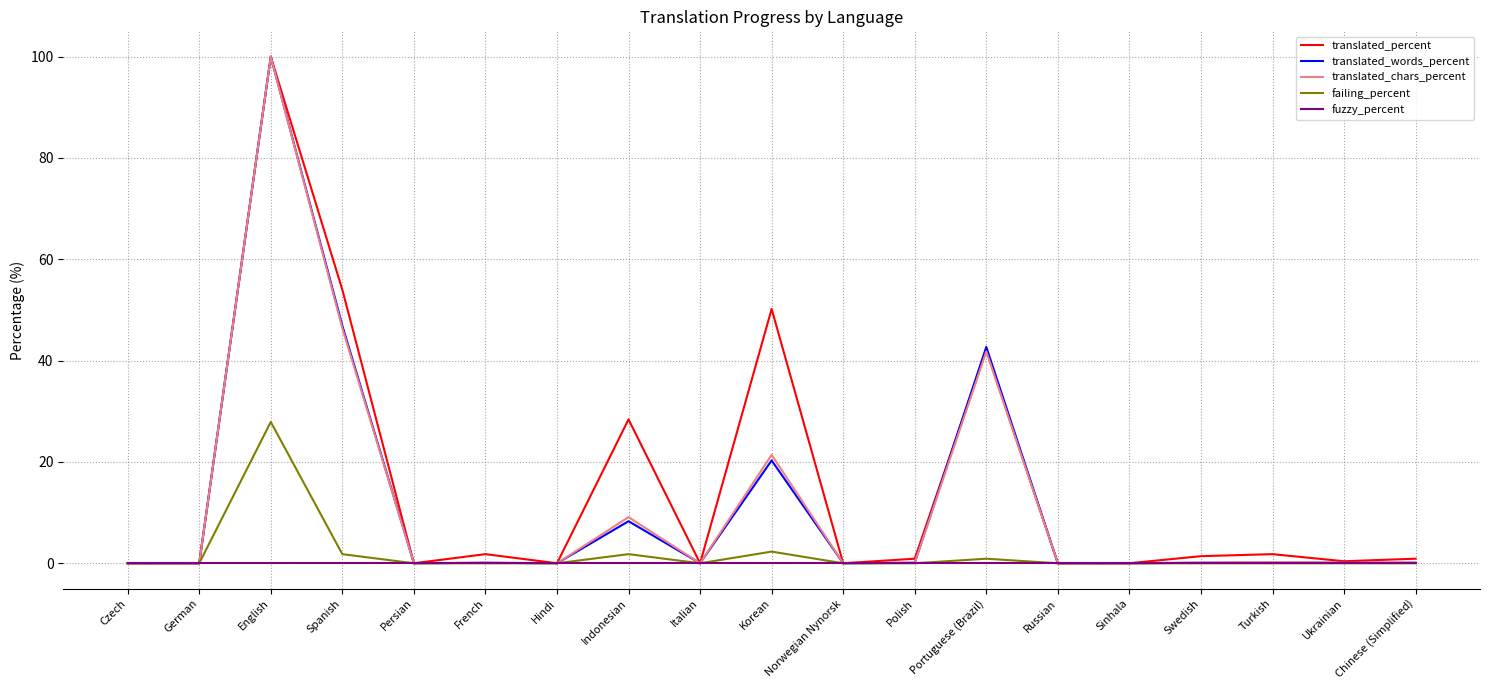

At which category is the sum across all series the highest?

English